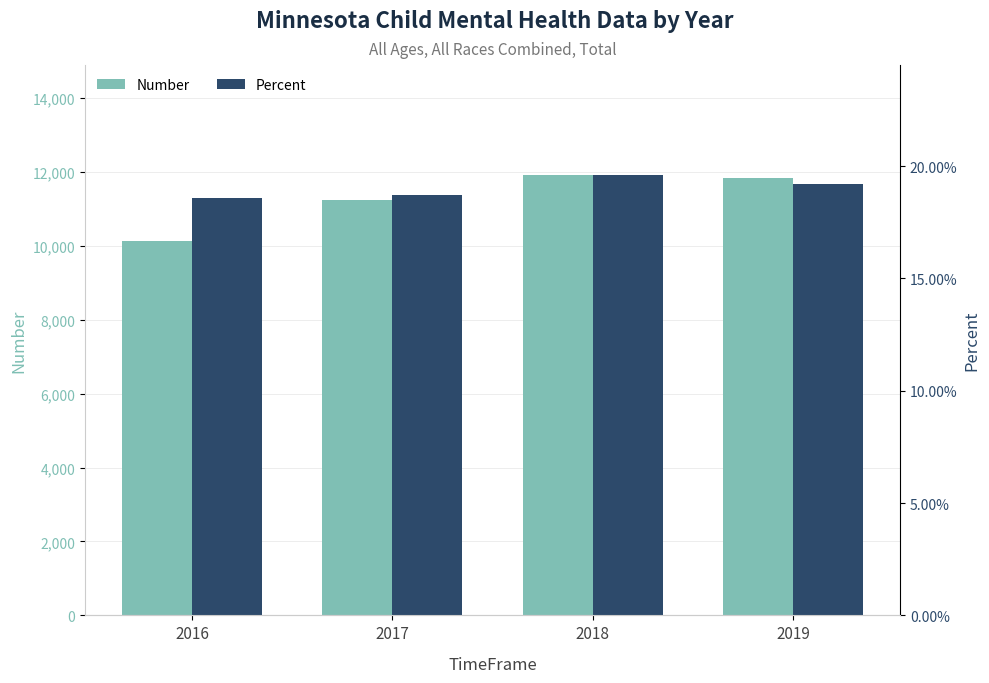

What is the difference between the highest and lowest values at 2018?

11907.8